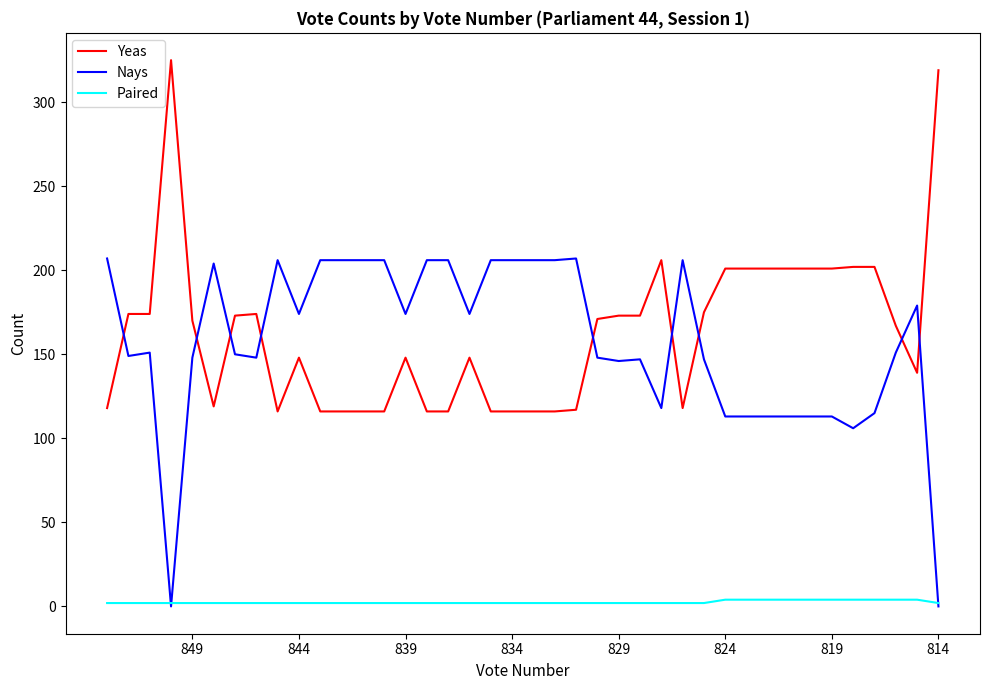

Between 819 and 29, which series saw the biggest shift?

Nays